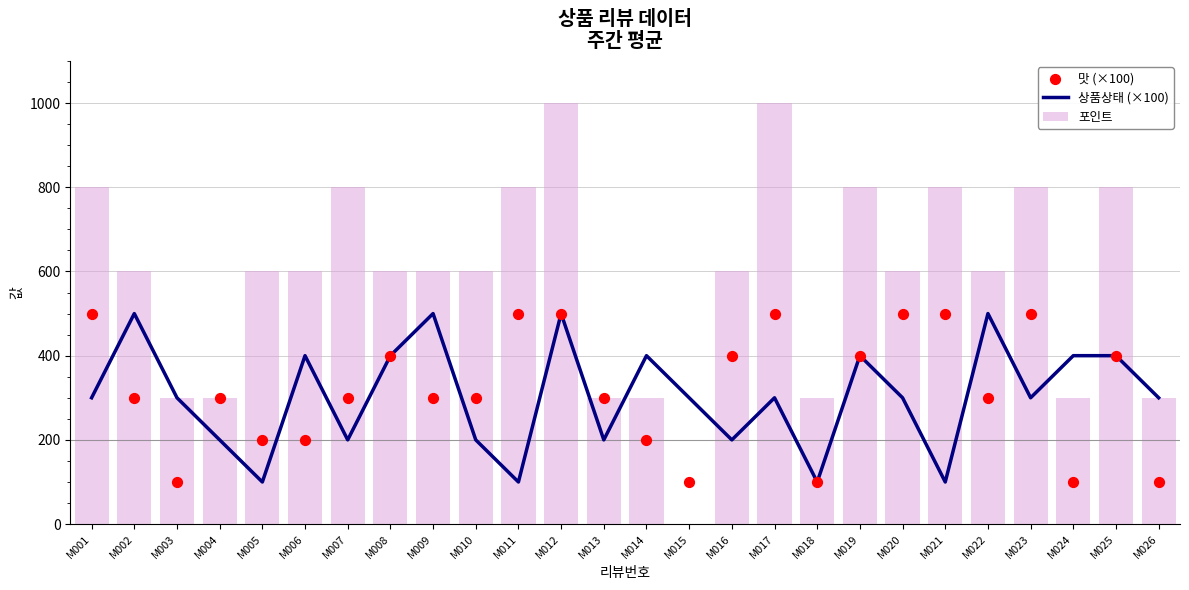

Which series has the largest total across all categories?

포인트